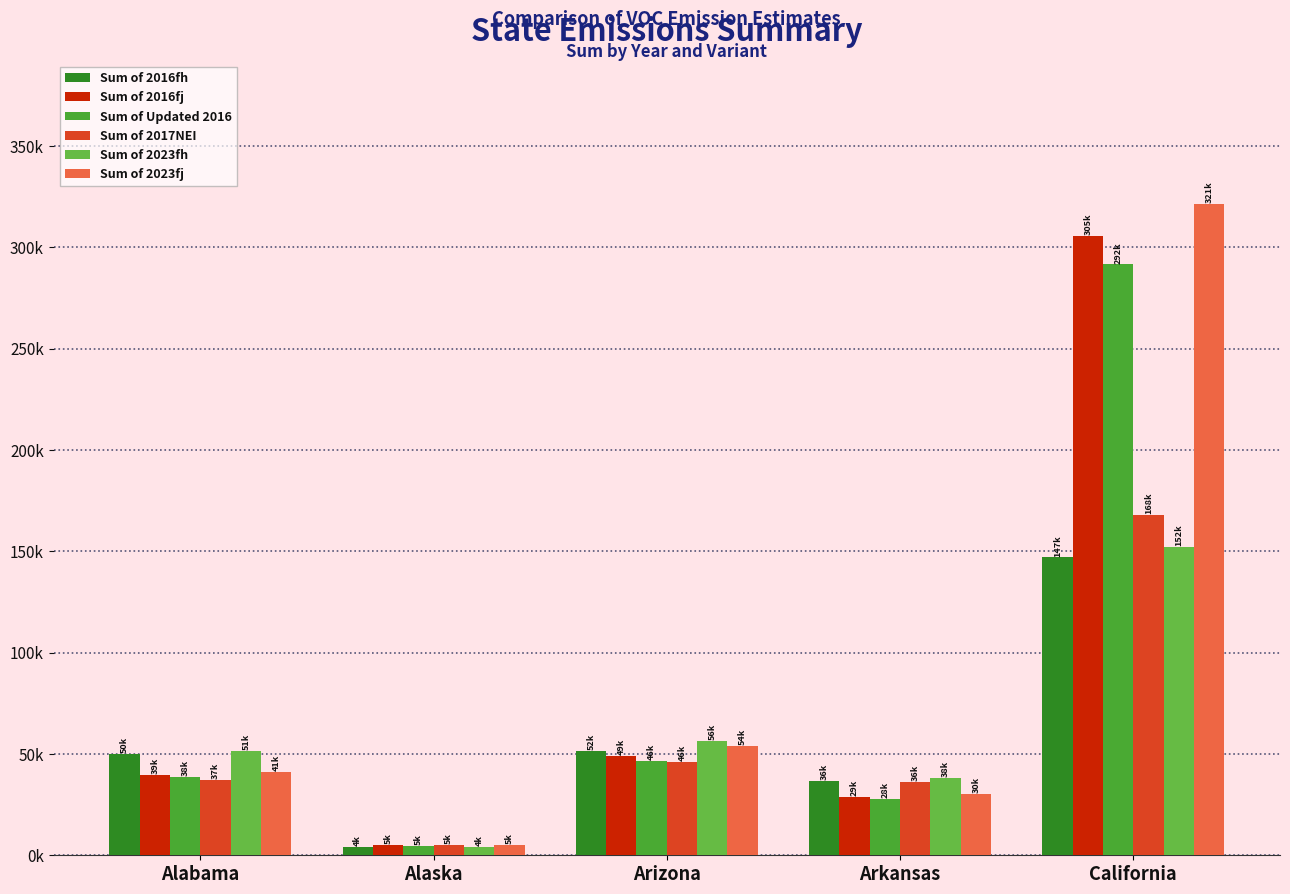

What is the label of the 4th bar from the right?

Alaska